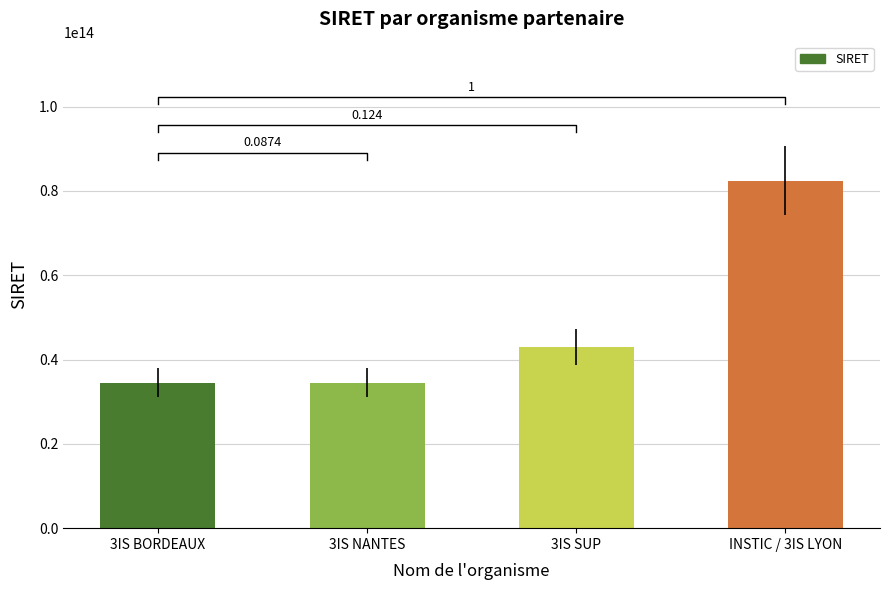

Which has a higher value, 3IS NANTES or 3IS SUP?

3IS SUP